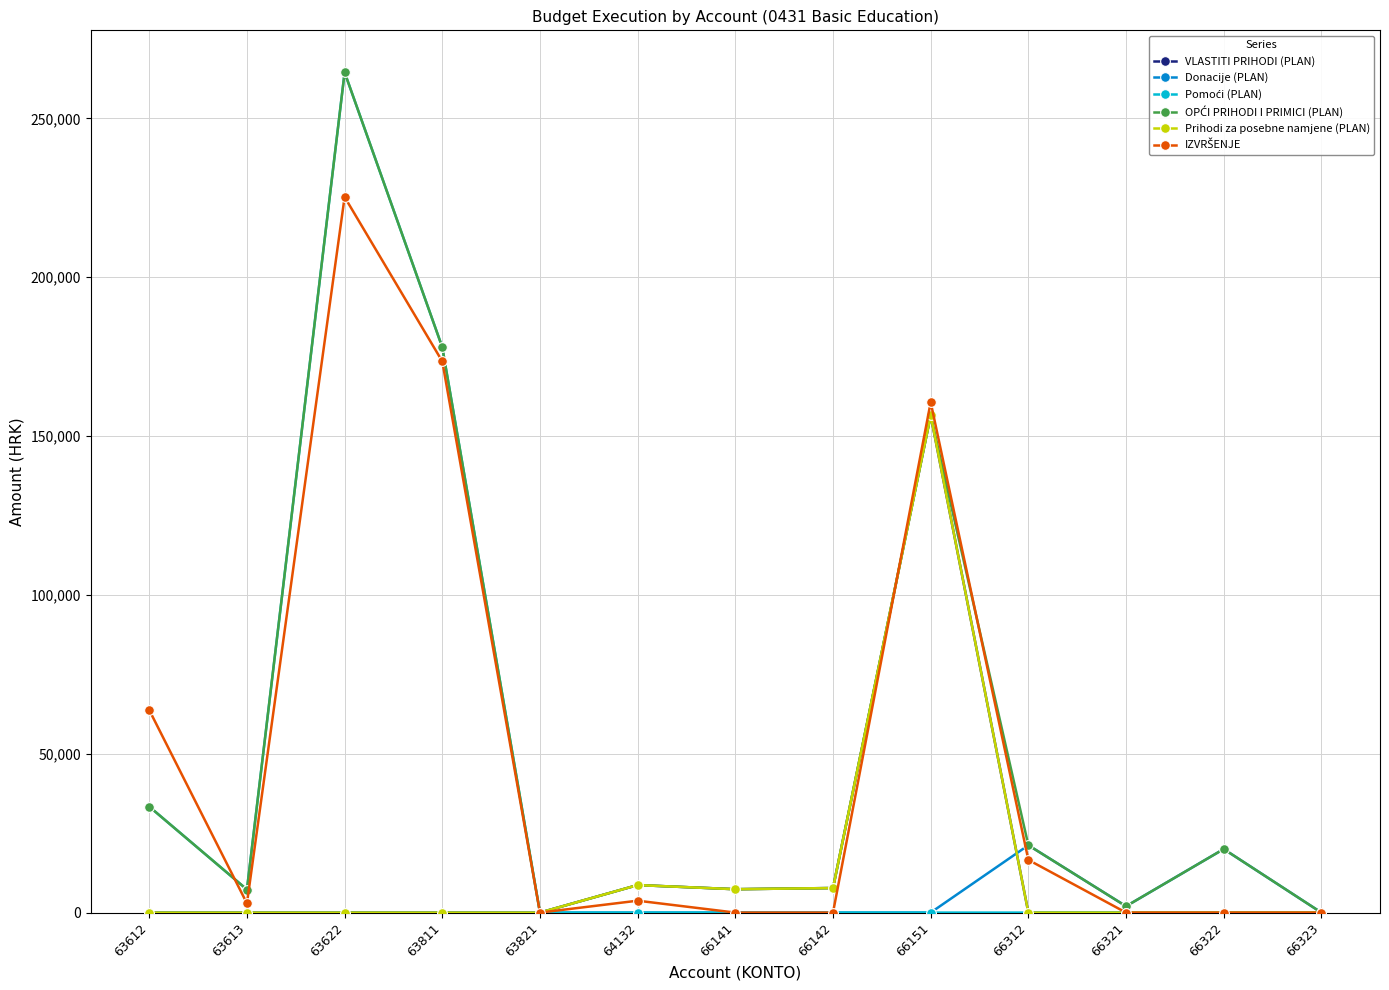

Is this an area chart (filled region under the line)?

No